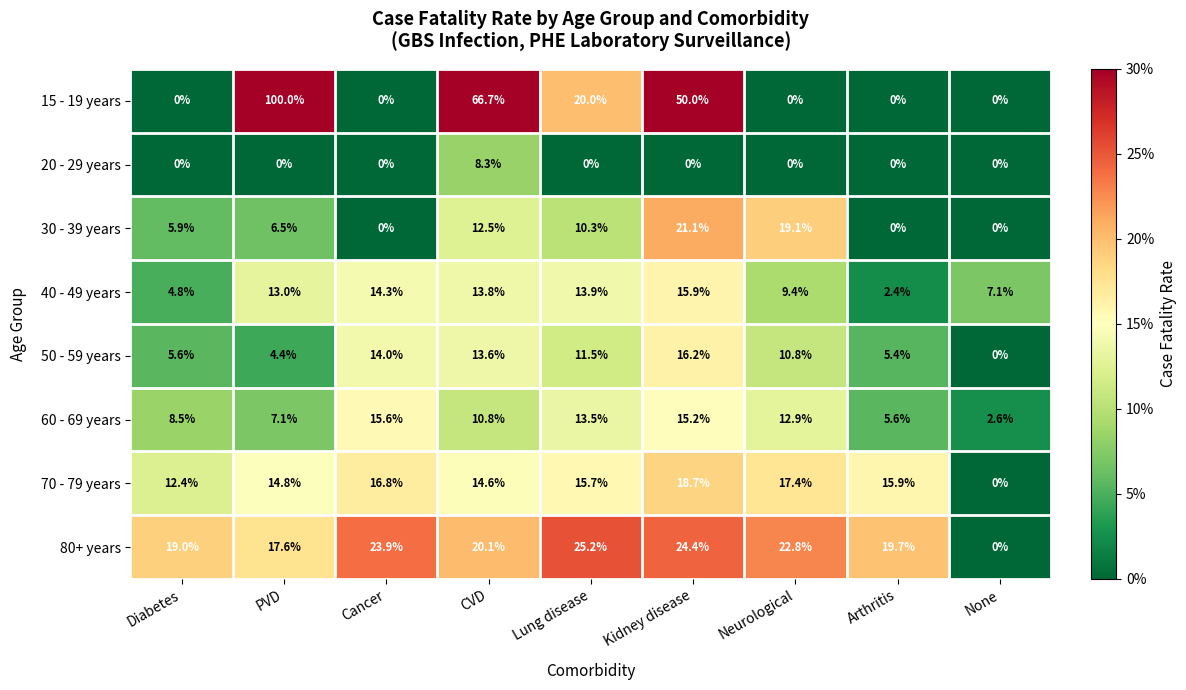

How many distinct data groups are displayed?

8